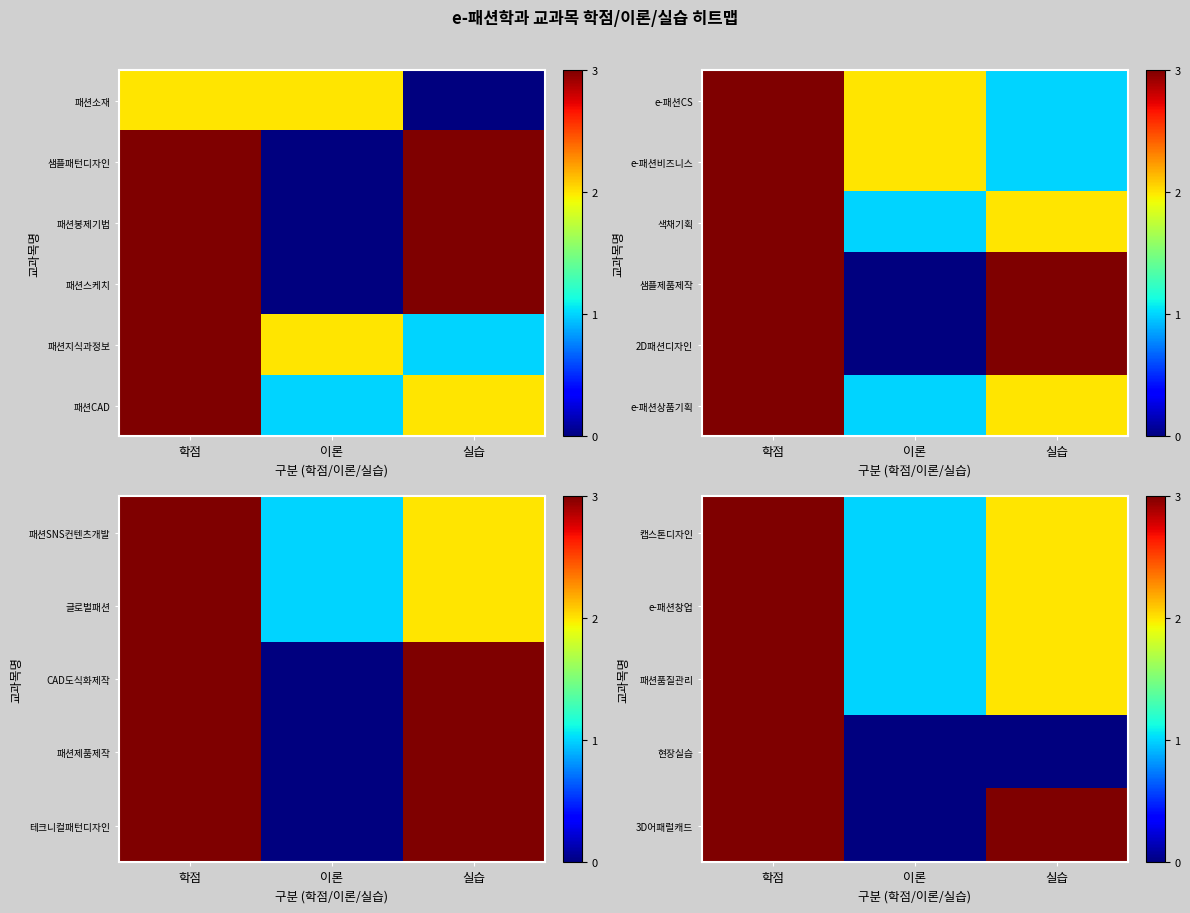

Is the value of 3D어패럴캐드 at 이론 greater than the value of 현장실습 at 실습?

No